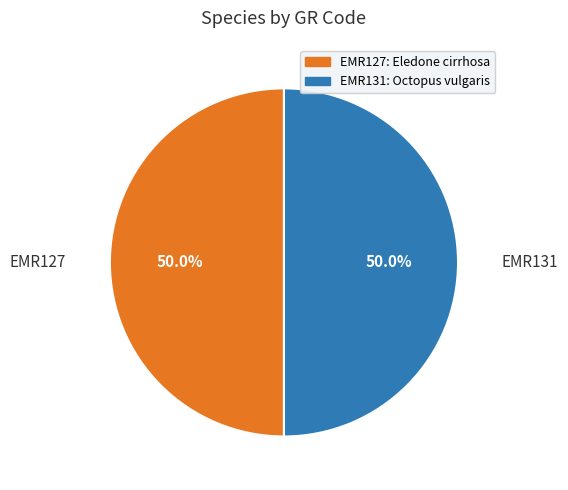

To the nearest percent, what portion does EMR127 represent?

50%